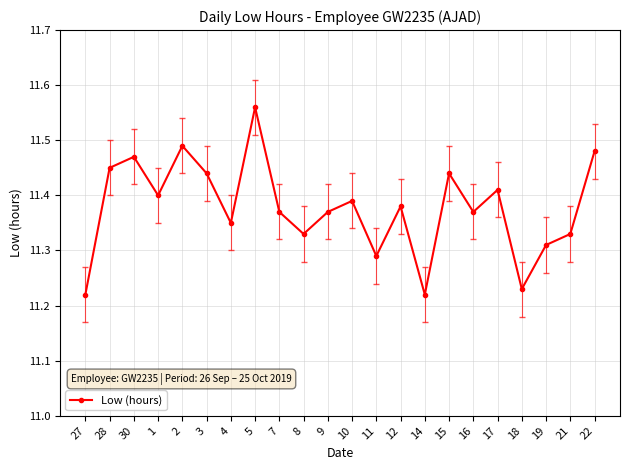

What is the sum of the values at 21 and 11?

22.6